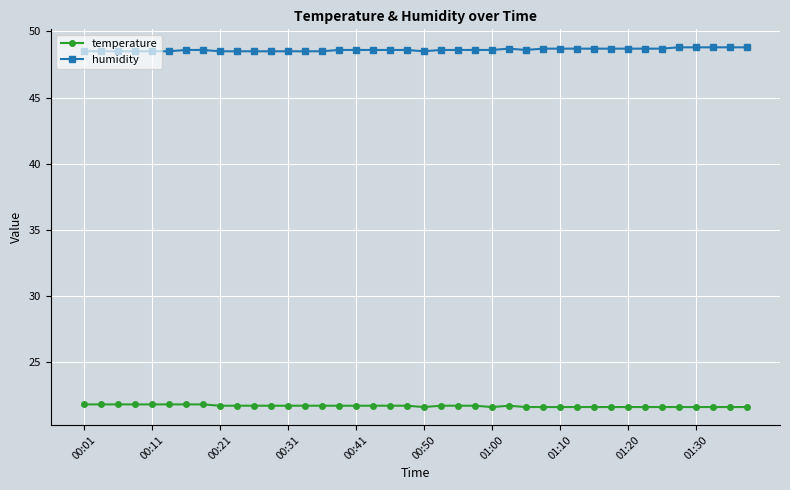

List the series in order of their peak value, highest first.

humidity, temperature